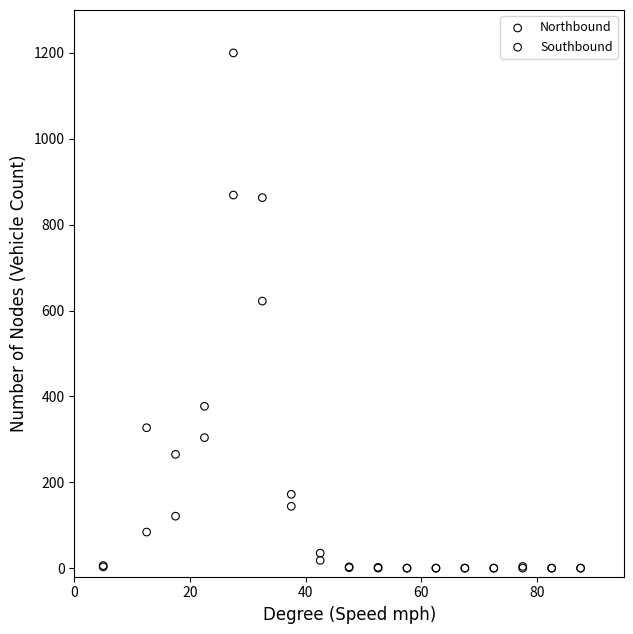

What are all the series names shown in the legend?

Northbound, Southbound